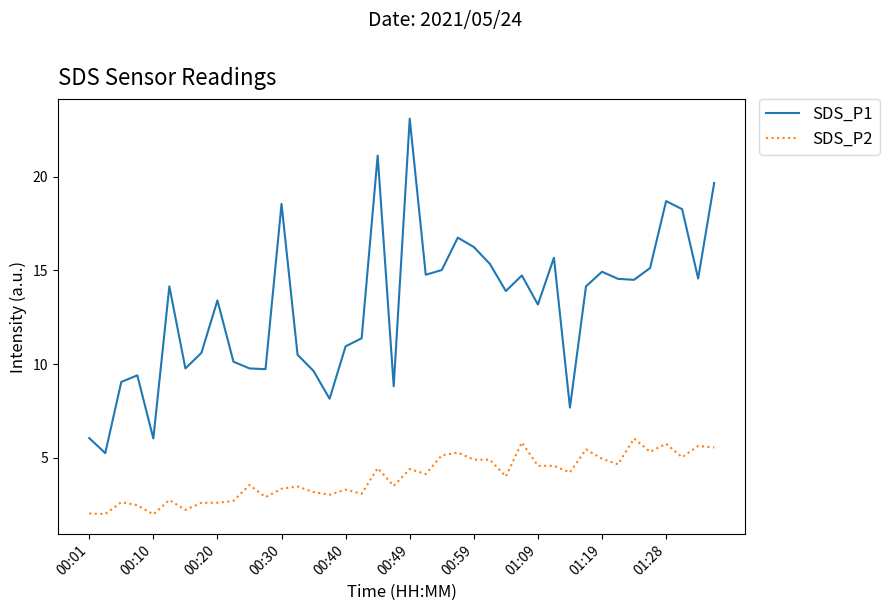

Rank the series by their average value, from highest to lowest.

SDS_P1, SDS_P2